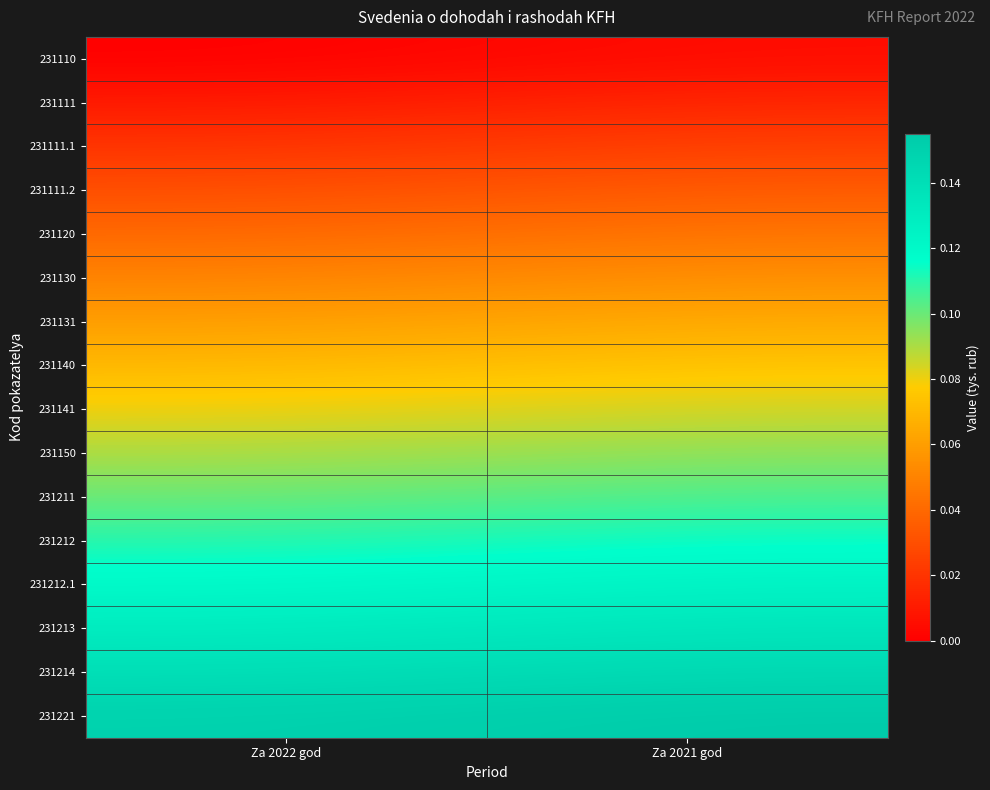

At which category is the sum across all series the highest?

Za 2021 god